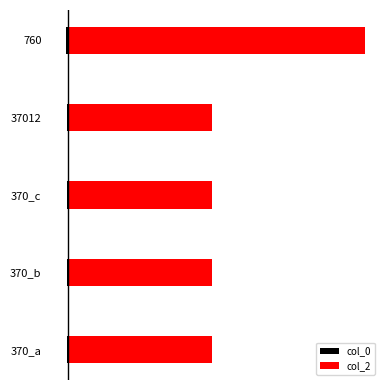

The value of col_2 at 370_b is 3700.8. True or false?

True